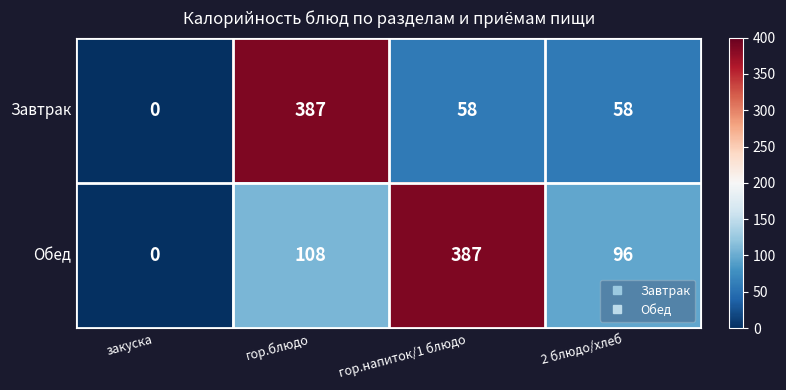

The Завтрак series shows 268 at гор.блюдо. True or false?

False